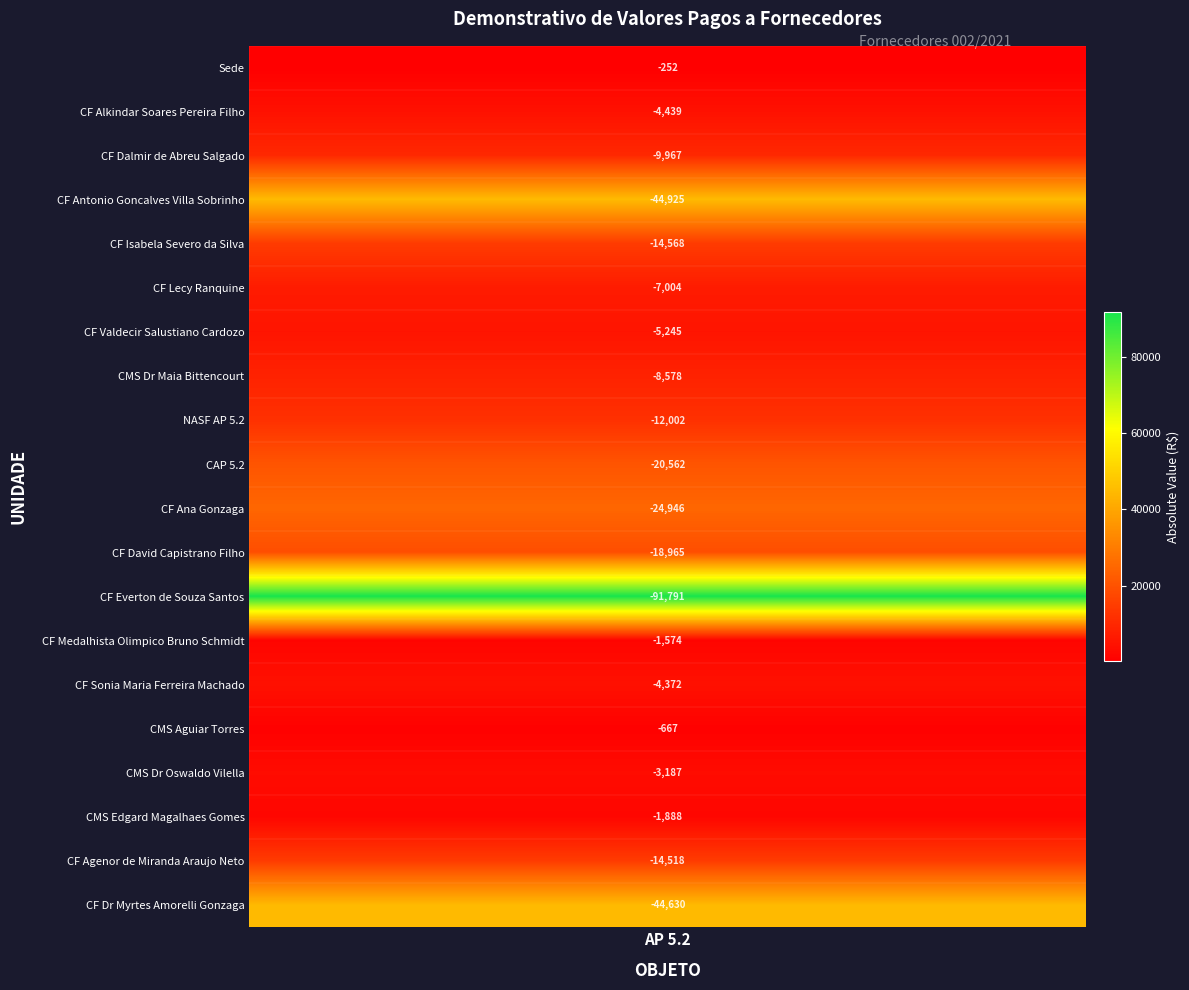

What is the greatest value displayed?

-252.2